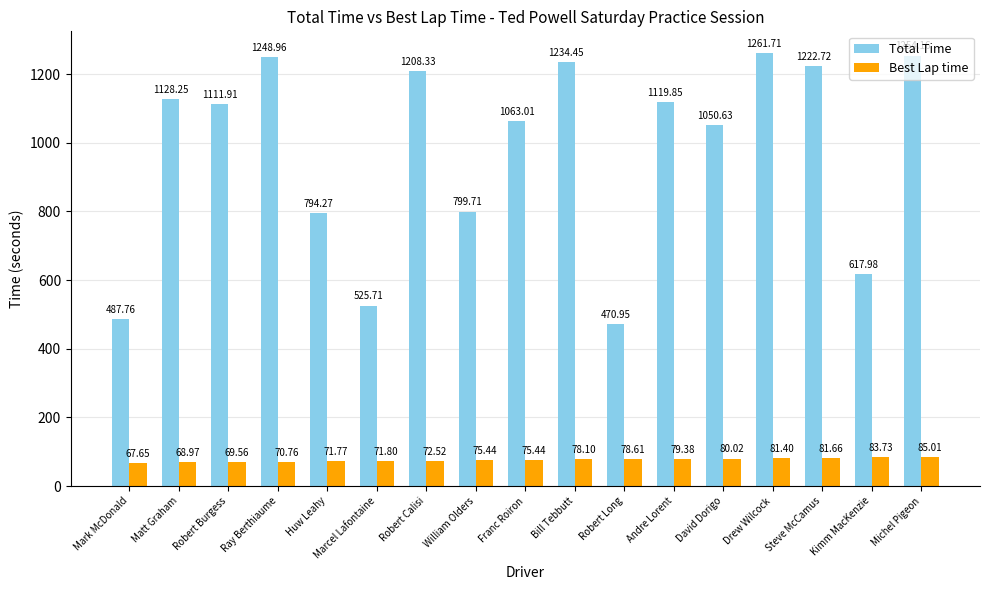

What is the label of the 8th bar from the right?

Bill Tebbutt